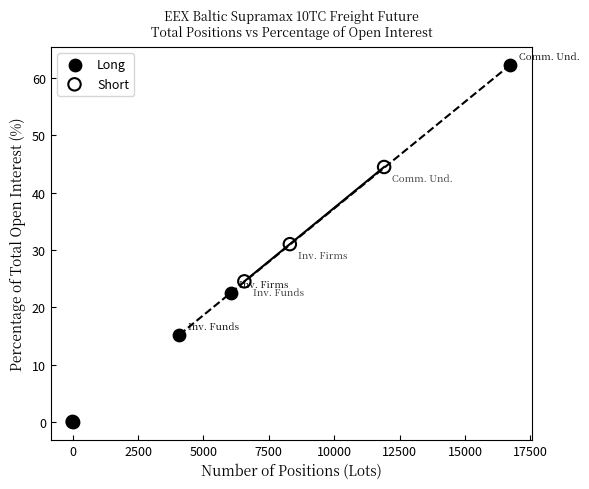

Which series contains the highest Y value?

Long